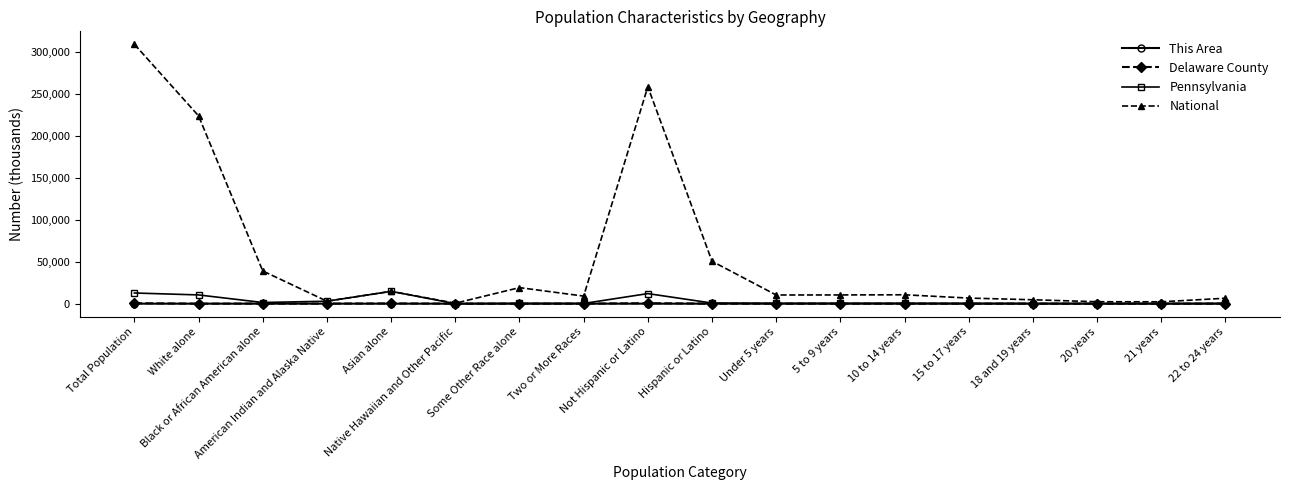

True or false: National has more than 2 points higher than both neighbors.

True